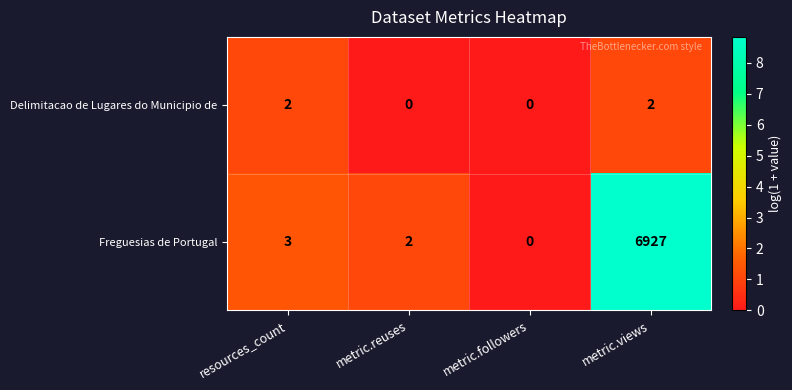

Between metric.reuses and metric.views, which series saw the biggest shift?

Freguesias de Portugal